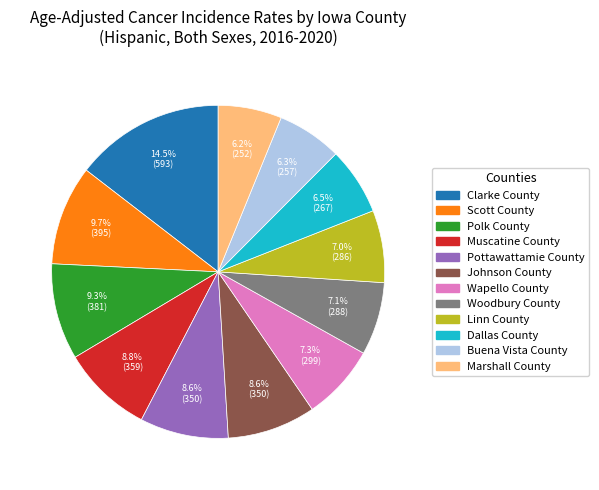

Does Wapello County account for over 50% of the chart?

No